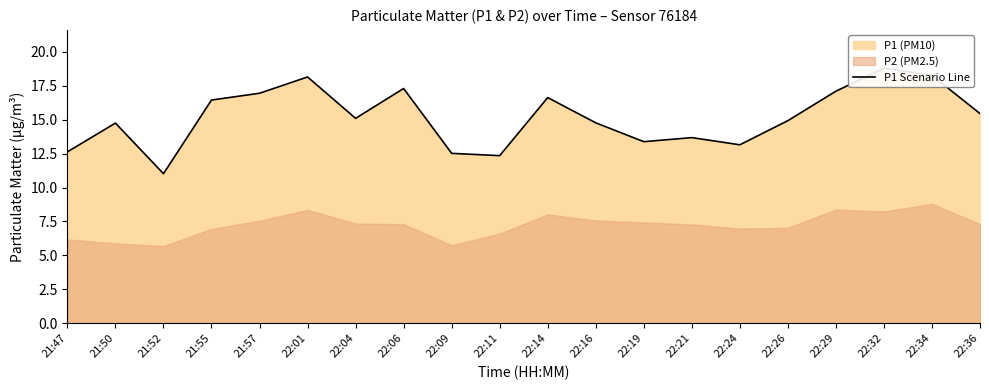

How many interior local peaks (higher than both neighbors) does the data have?

6